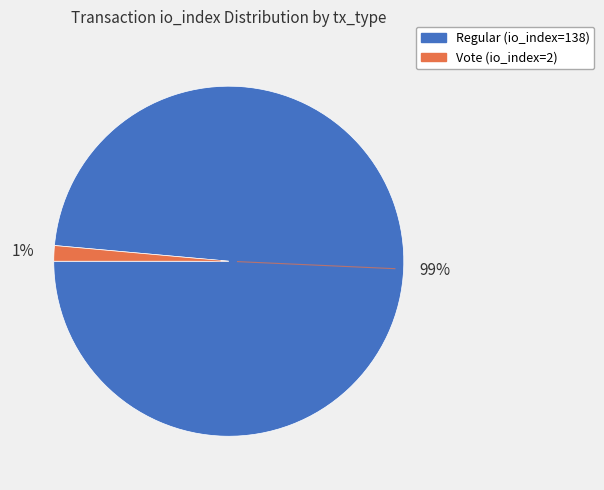

Is there any slice that represents more than half of the pie?

Yes